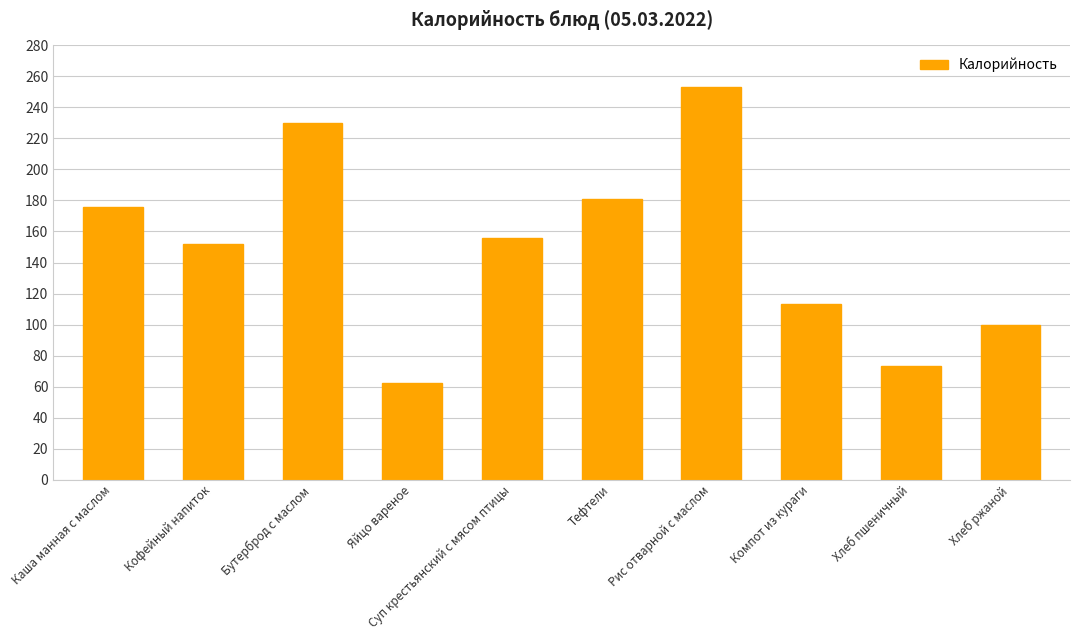

How many data points are less than 156?

5